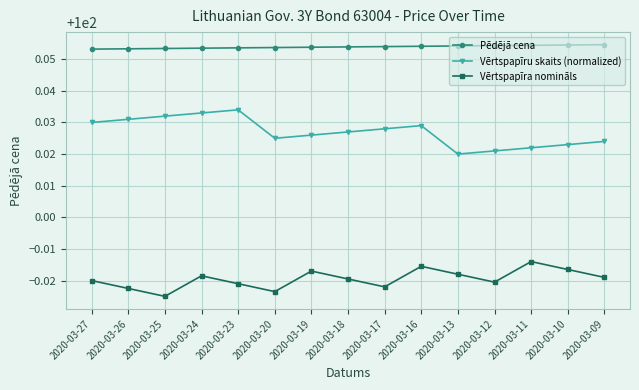

Is this an area chart (filled region under the line)?

No